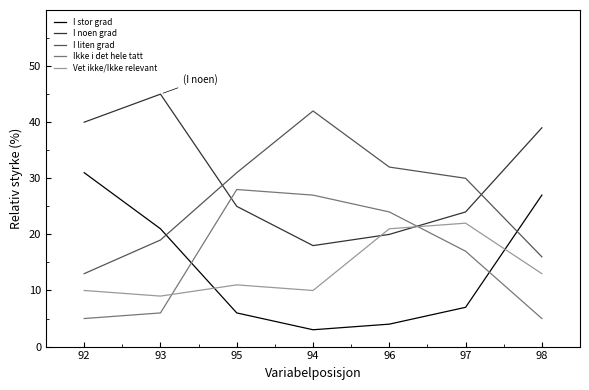

How many times do I noen grad and Vet ikke/Ikke relevant cross each other?

2